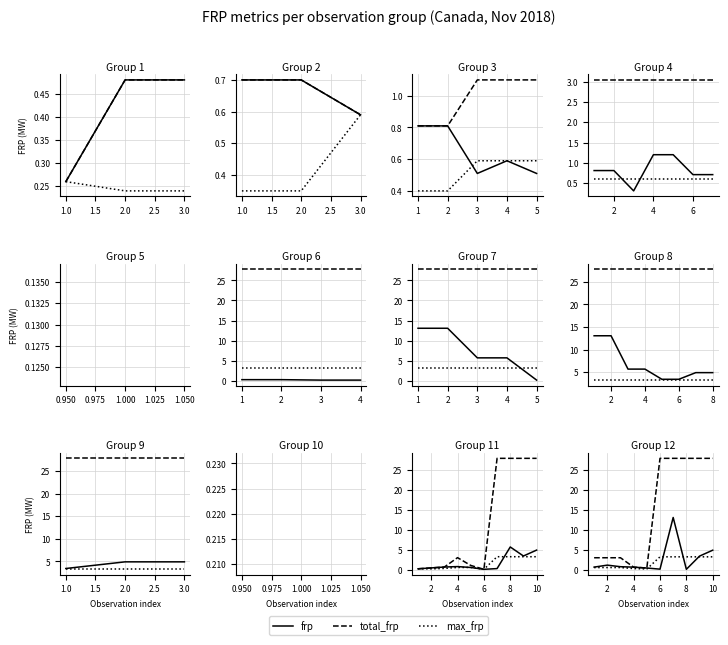

Does the chart display data point markers on the line(s)?

No